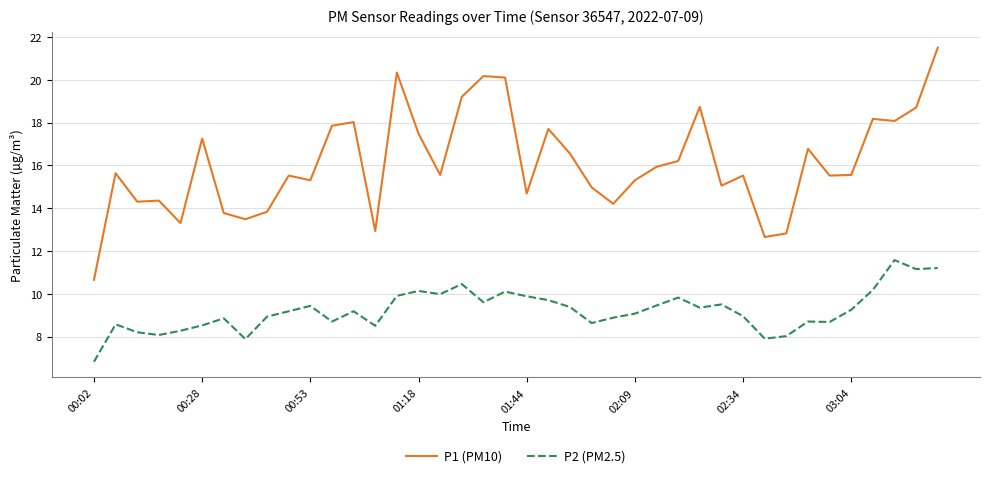

True or false: P1 (PM10) and P2 (PM2.5) cross at least once.

False